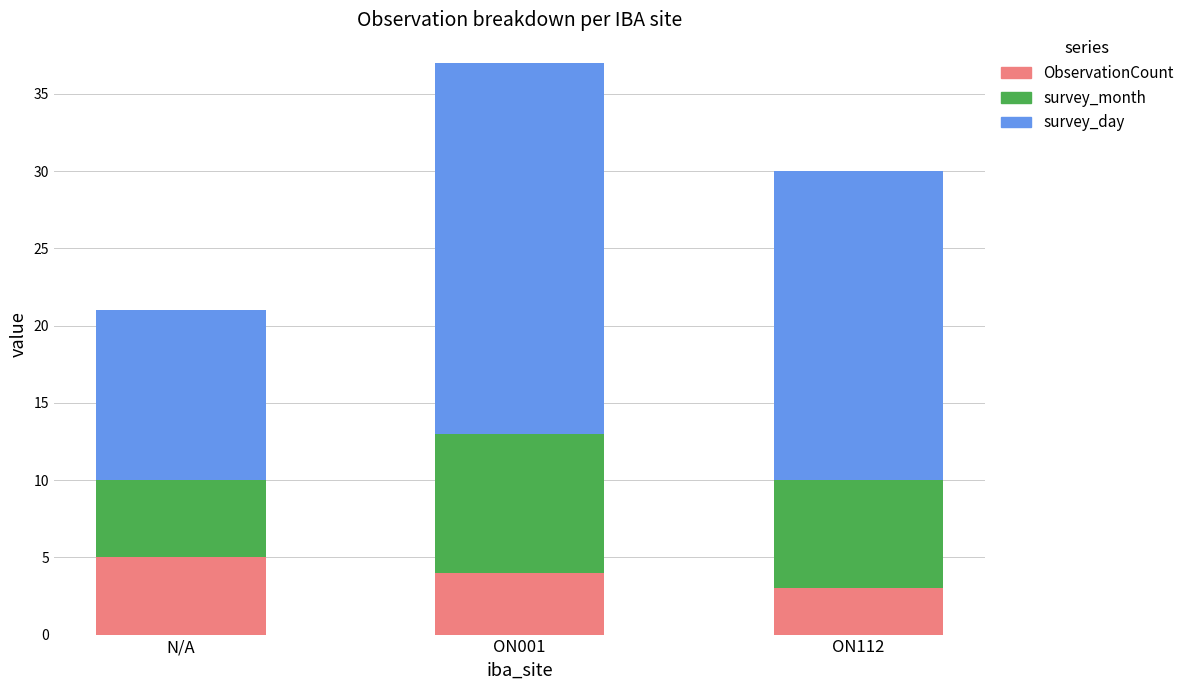

Is it true that ObservationCount equals 3 at ON112?

True